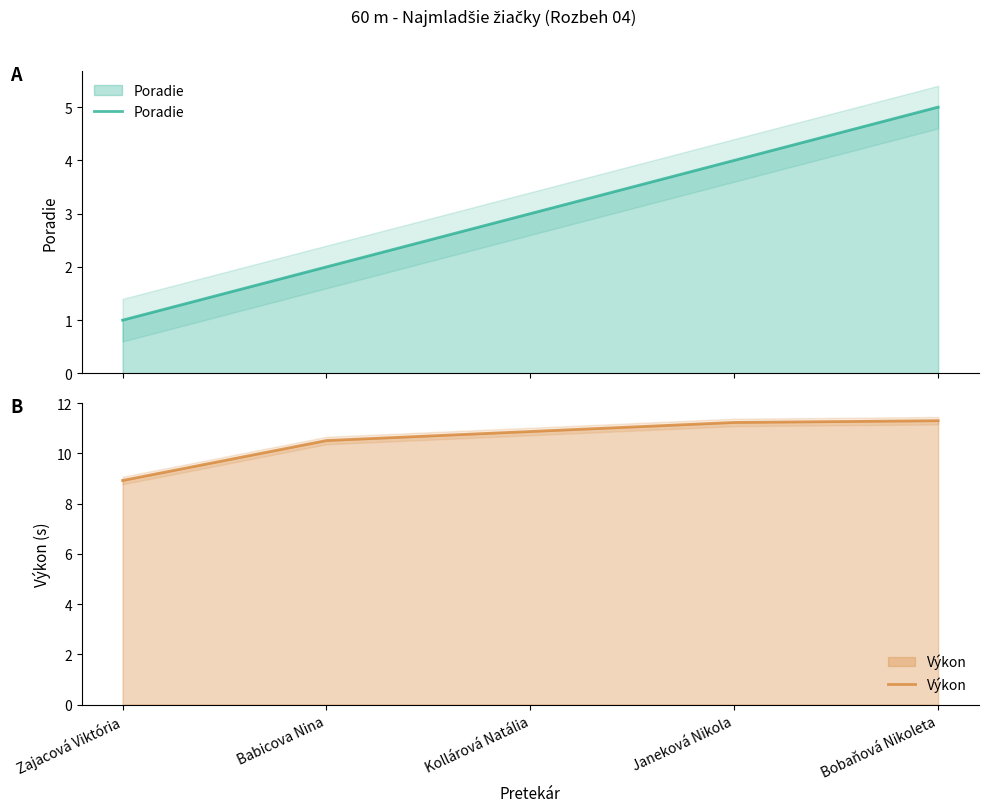

What is the difference between the second highest and minimum values in the Výkon series?

2.3